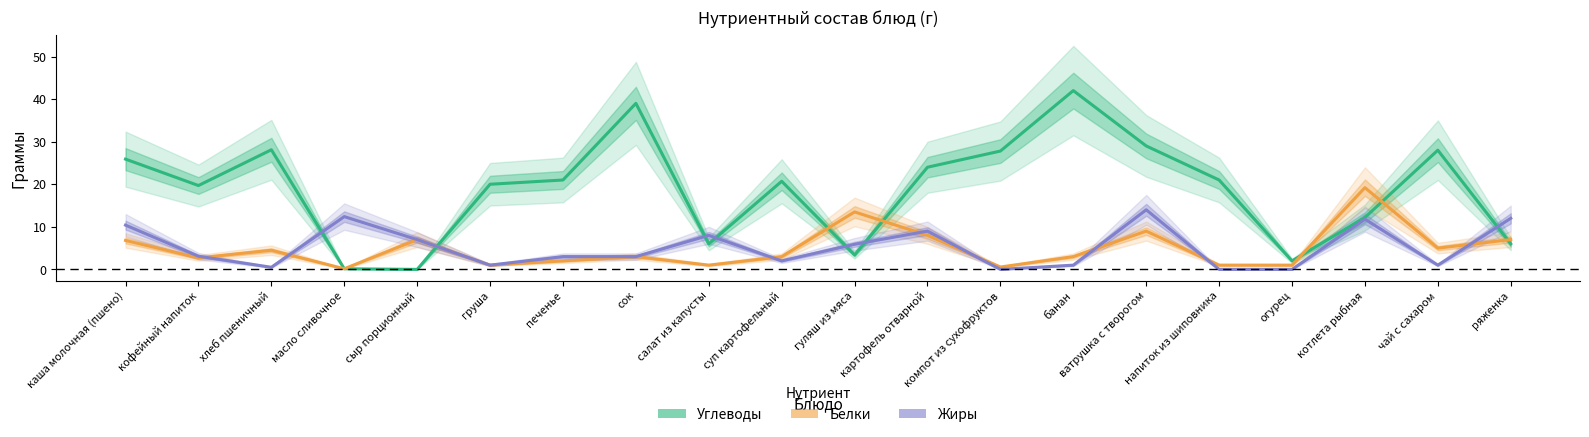

What is the sum of the Углеводы values at ватрушка с творогом and салат из капусты?

35.0